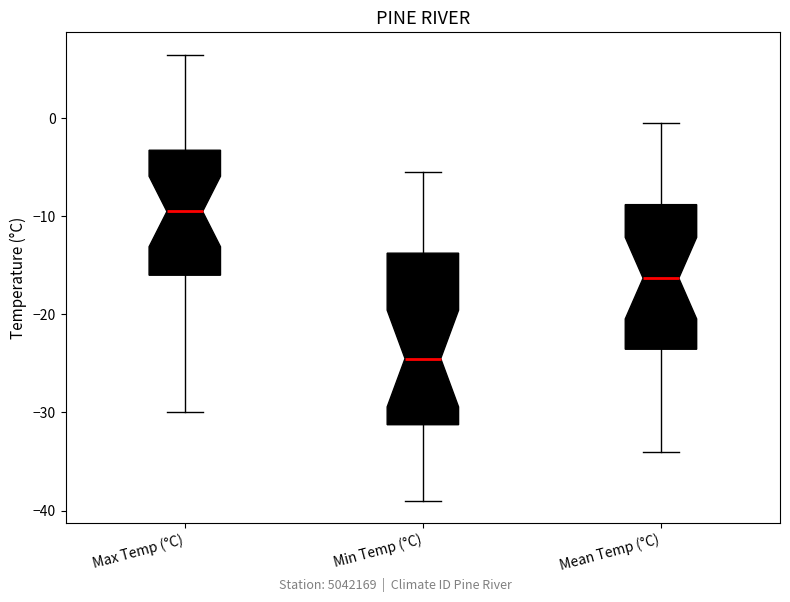

Reading left to right, transcribe this box plot: for each box, give where its median line is, the range the box spans, and where its two whiskers end, as read against the y-axis. The values are not printed on the chart, so give them approximately, as read against the axis.

Max Temp (°C): median -9, box -16 to -3, whiskers -30 to 7
Min Temp (°C): median -24, box -31 to -14, whiskers -39 to -5
Mean Temp (°C): median -16, box -24 to -9, whiskers -34 to 0